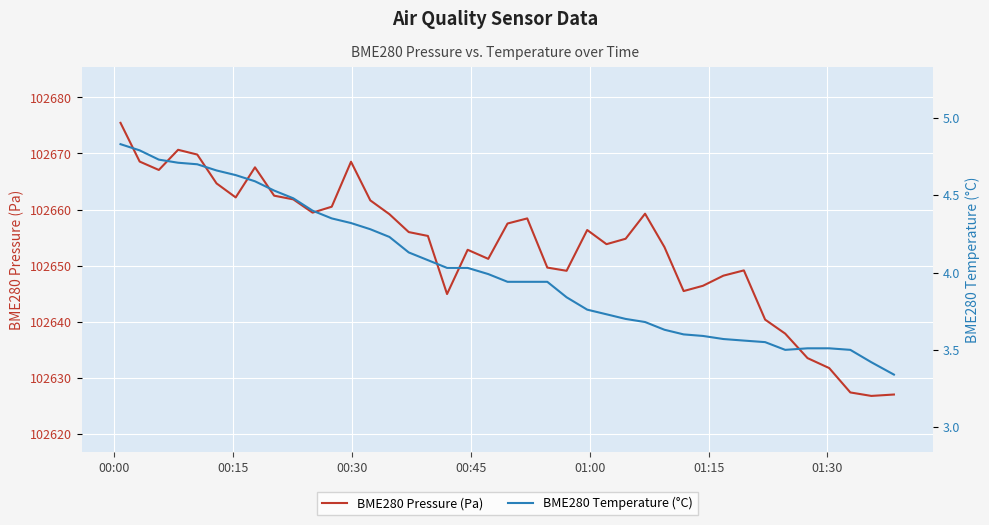

What is the minimum value for BME280 Pressure (Pa)?

102626.7